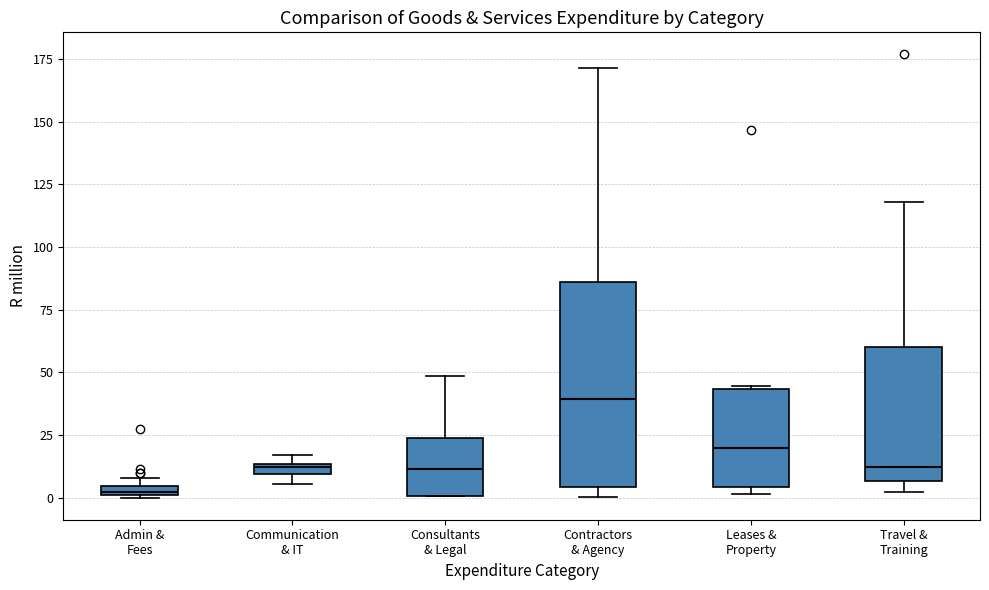

Where is the lower edge of the box for Leases & Property on the y-axis? The values are not printed on the chart, so give them approximately, as read against the axis.

5